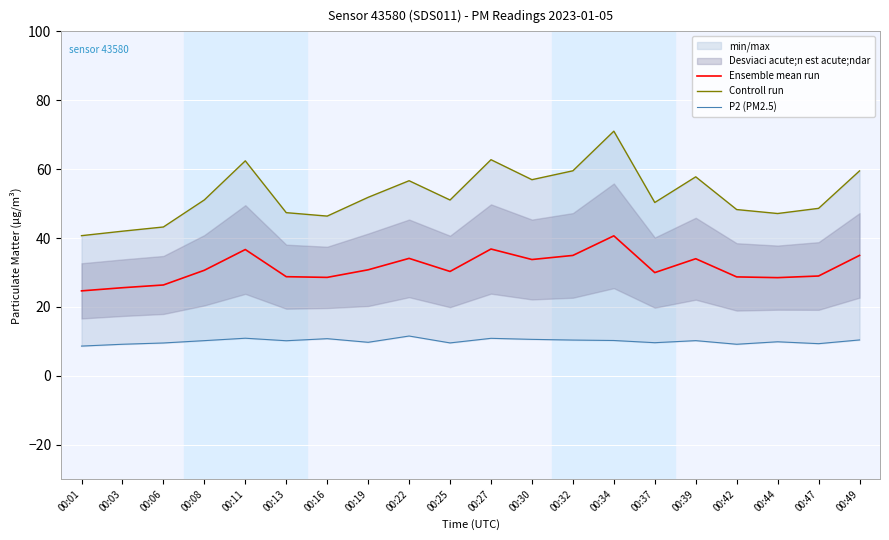

How many values in the Controll run series exceed 51?

11